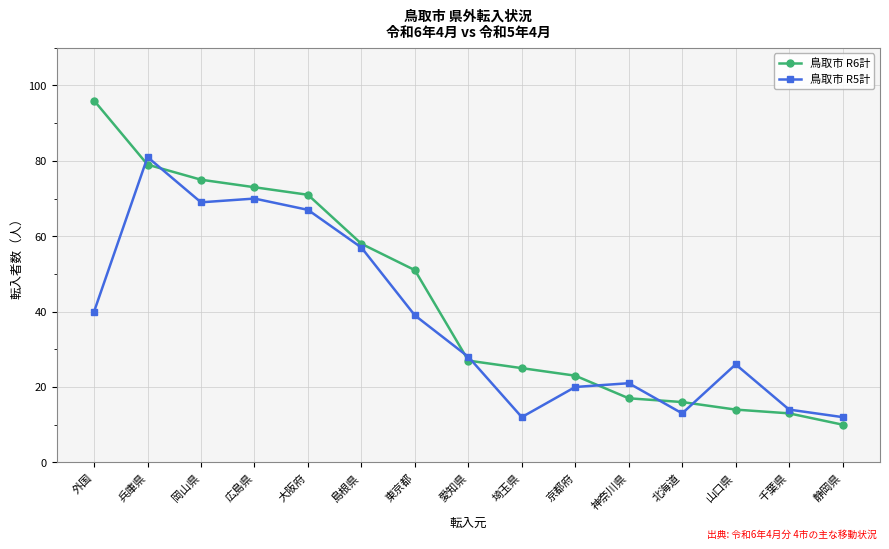

What is the lowest value of the 鳥取市 R5計 series?

12